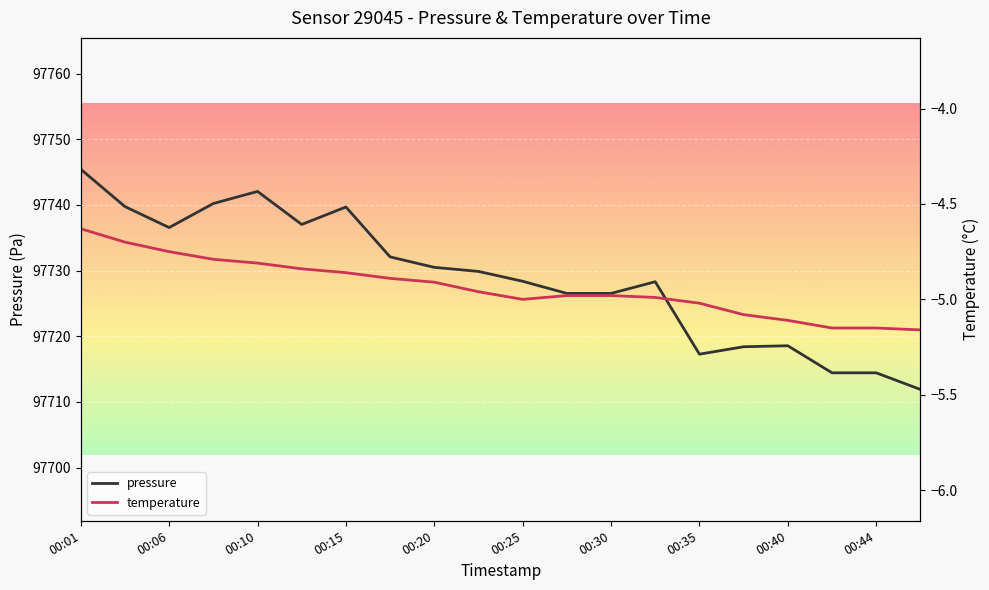

What is the average value of the temperature series?

-4.9